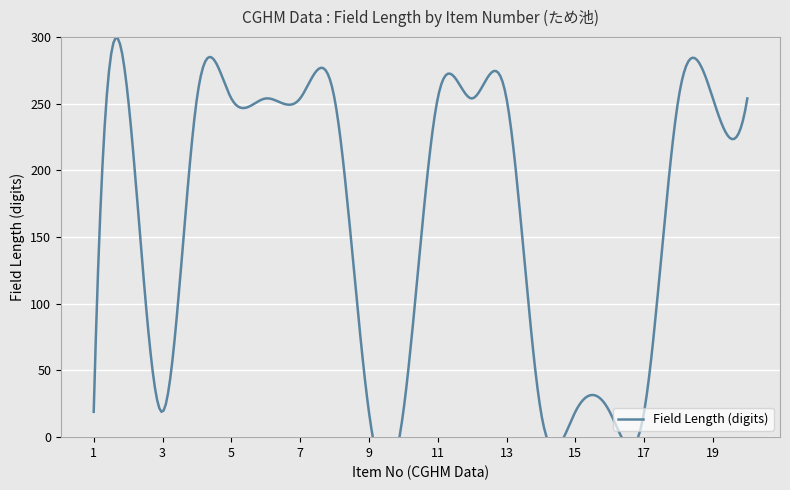

What is the difference between the second highest and second lowest values?

235